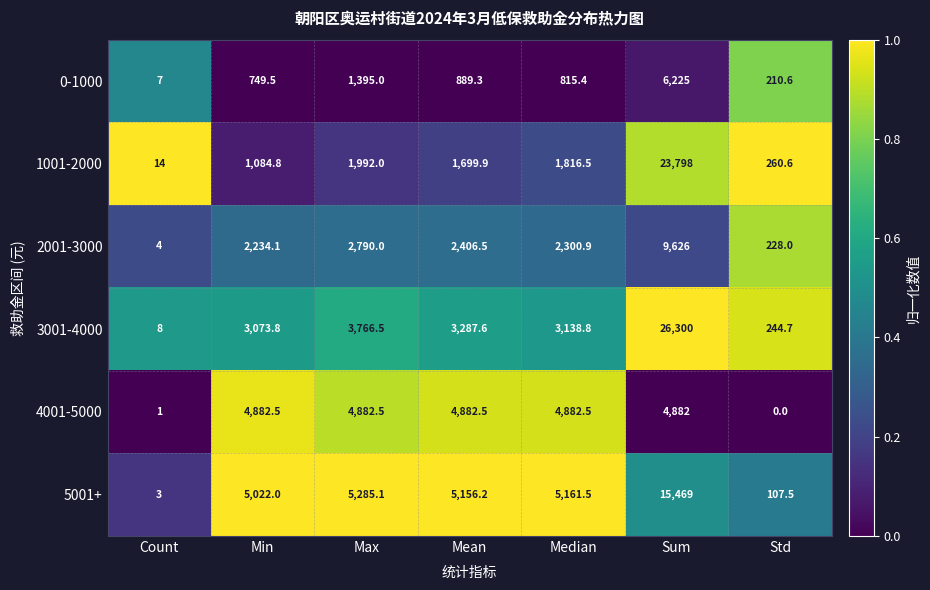

Is the value of 3001-4000 at Min greater than the value of 5001+ at Median?

No